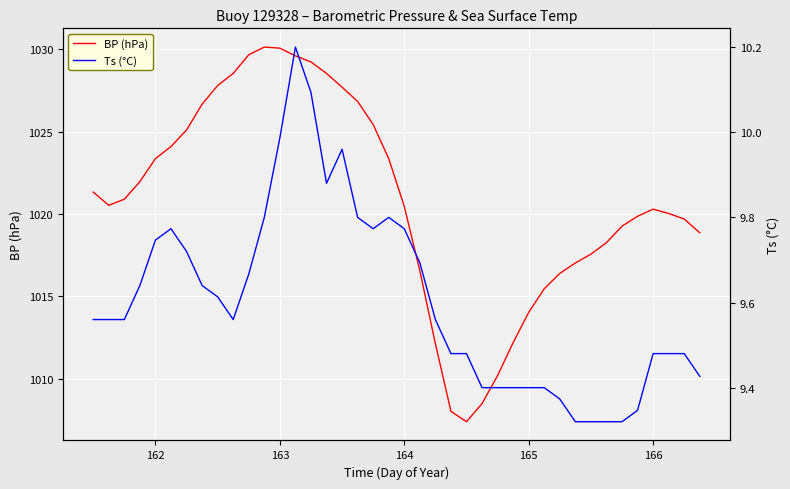

How many data points in BP (hPa) are less than 1020?

17